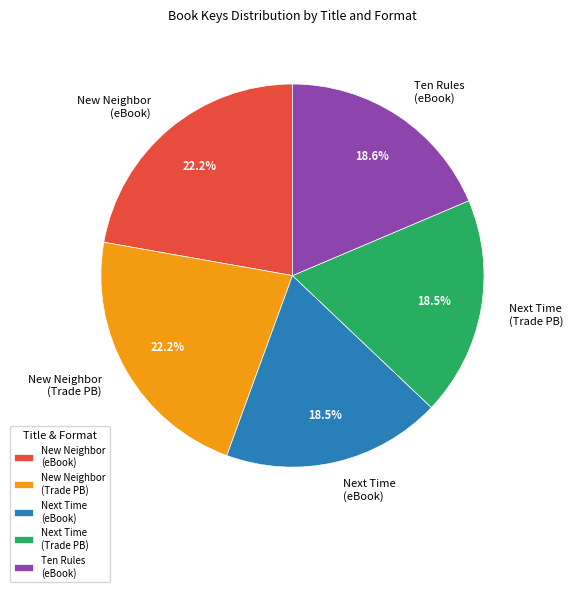

Is there any slice that represents more than half of the pie?

No